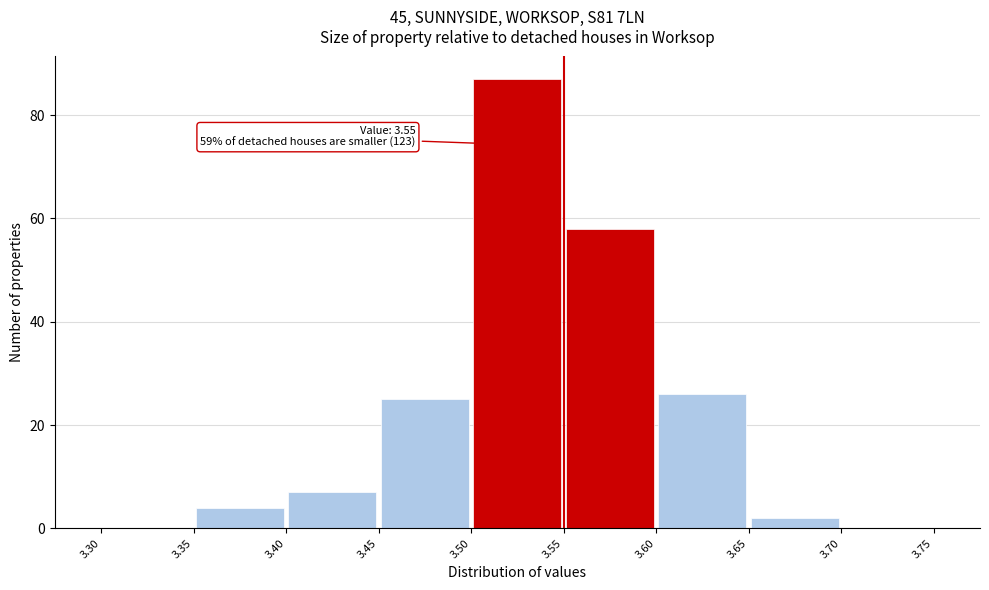

Over which range of the x-axis is the bar tallest?

3.50 to 3.55